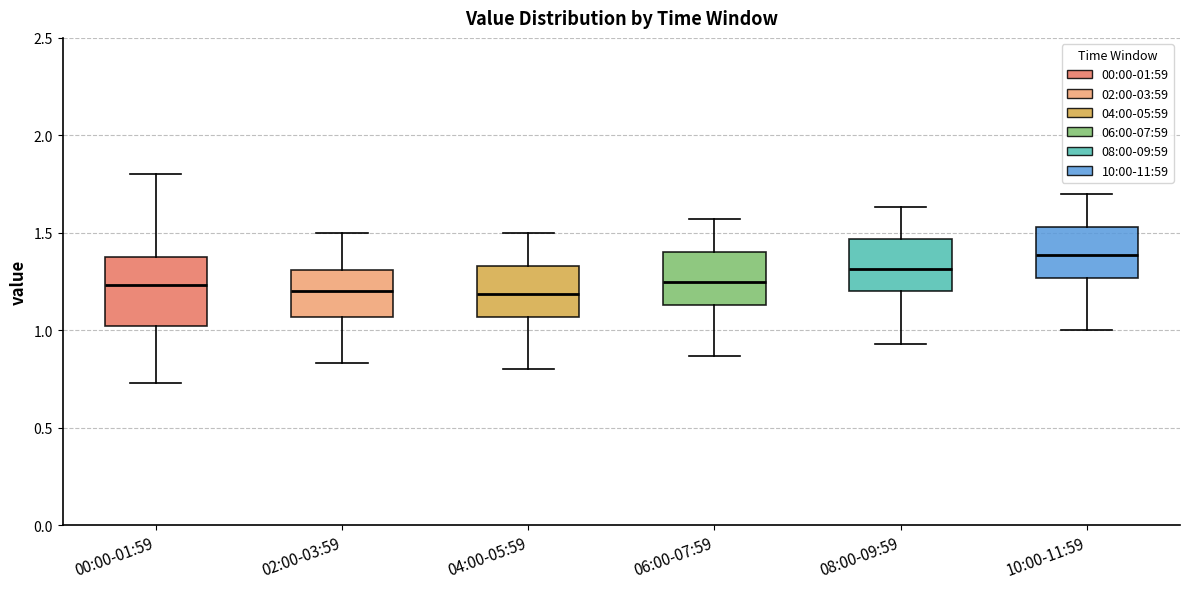

Which box has the highest median line?

10:00-11:59